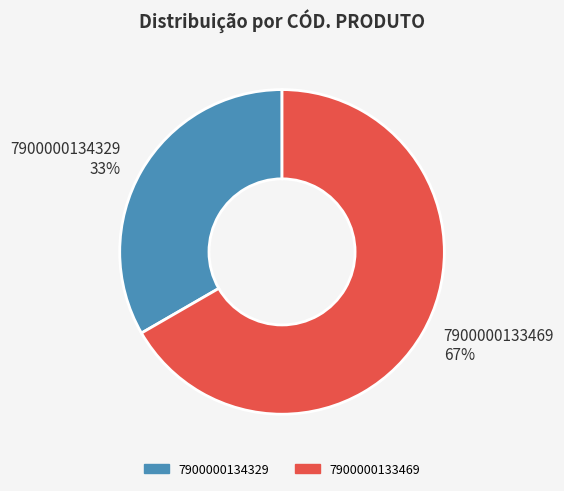

Combined, do 7900000134329 33% and 7900000133469 67% account for over 50%?

Yes